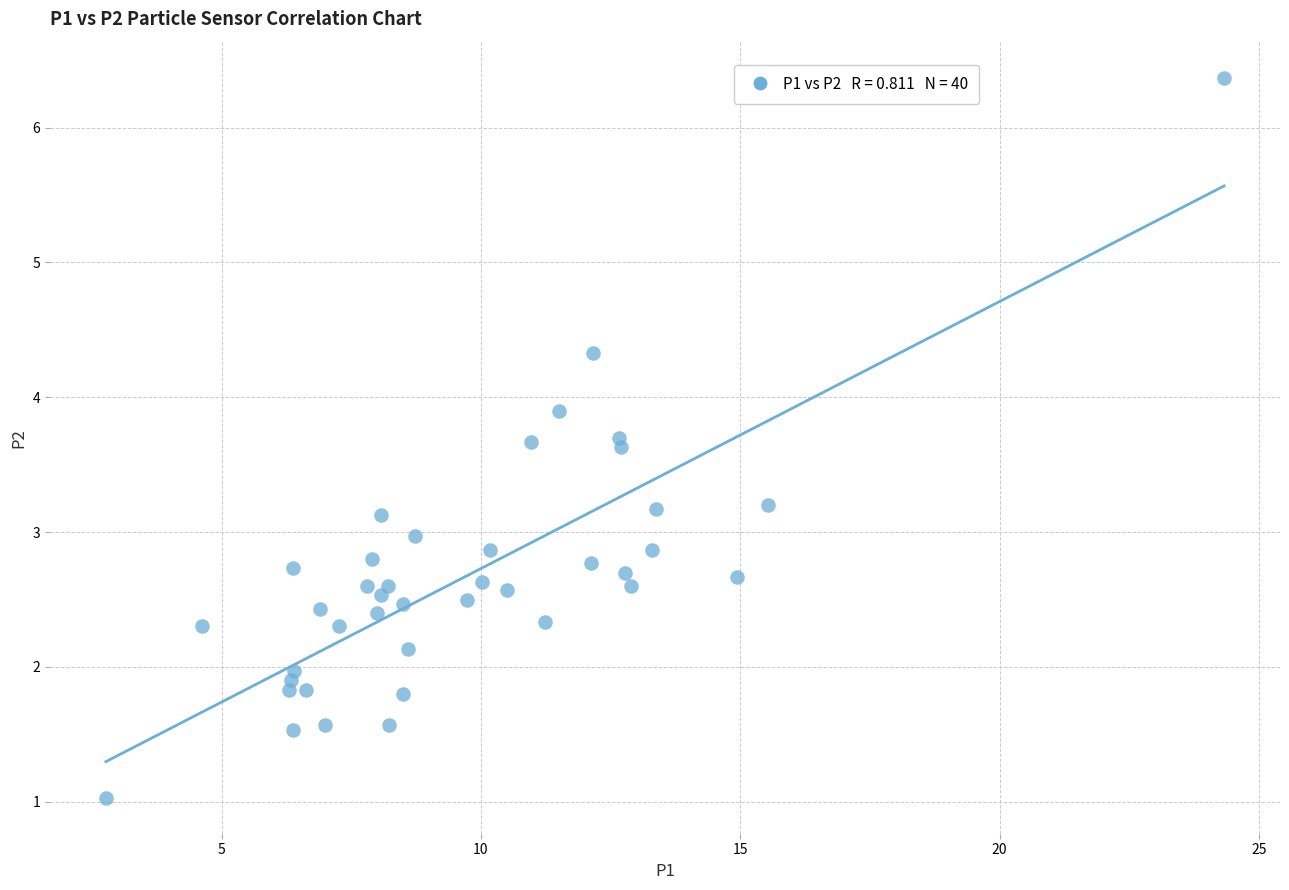

What is the range of X values (max minus min)?

21.6